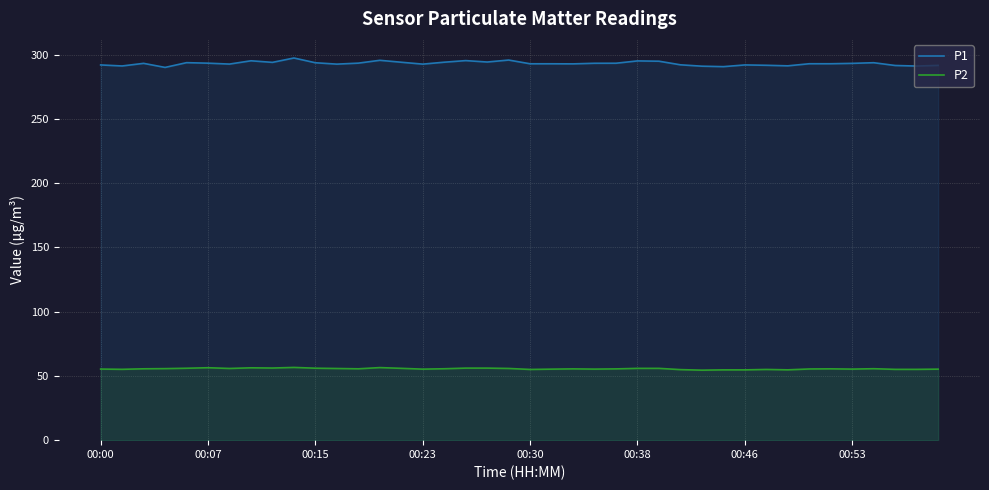

How many data points does each series have?

40